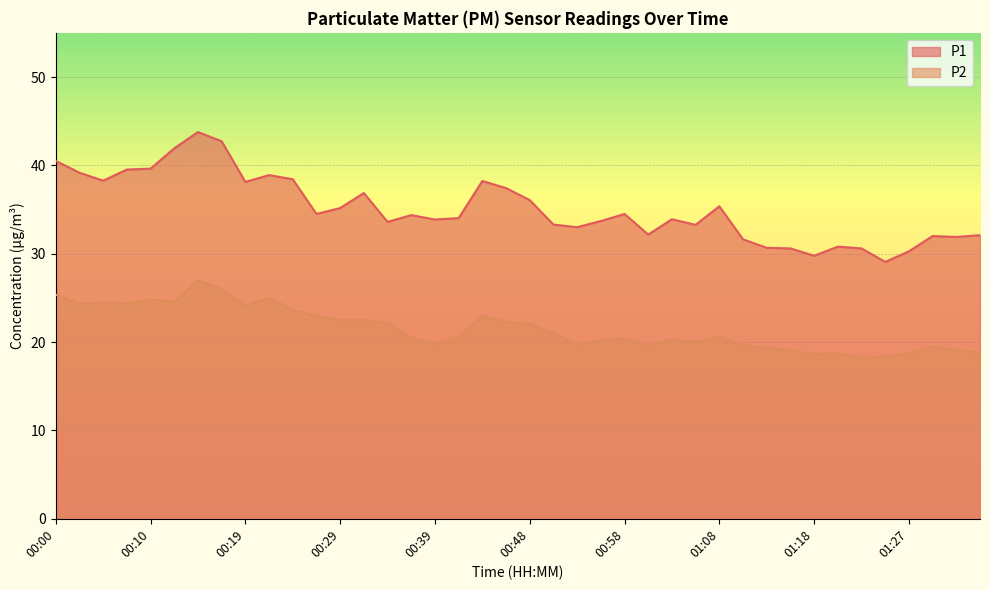

Rank the series by their maximum value, from lowest to highest.

P2, P1